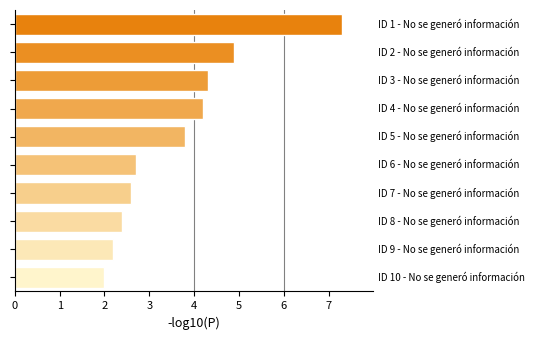

What is the greatest value displayed?

7.3